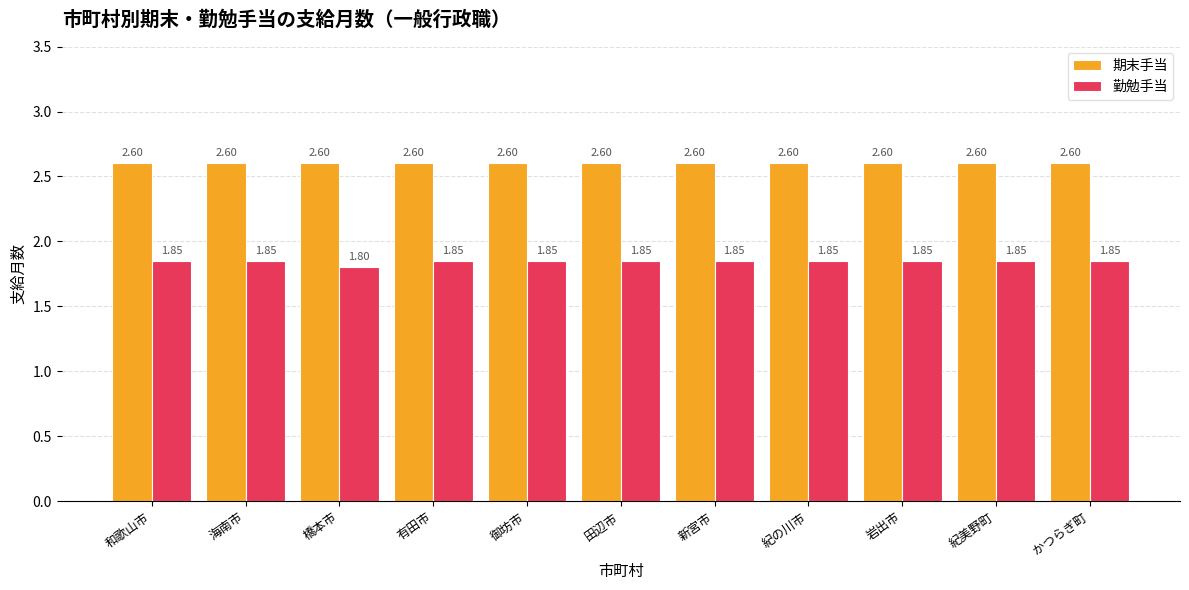

Rank the series at 岩出市 from highest to lowest value.

期末手当, 勤勉手当